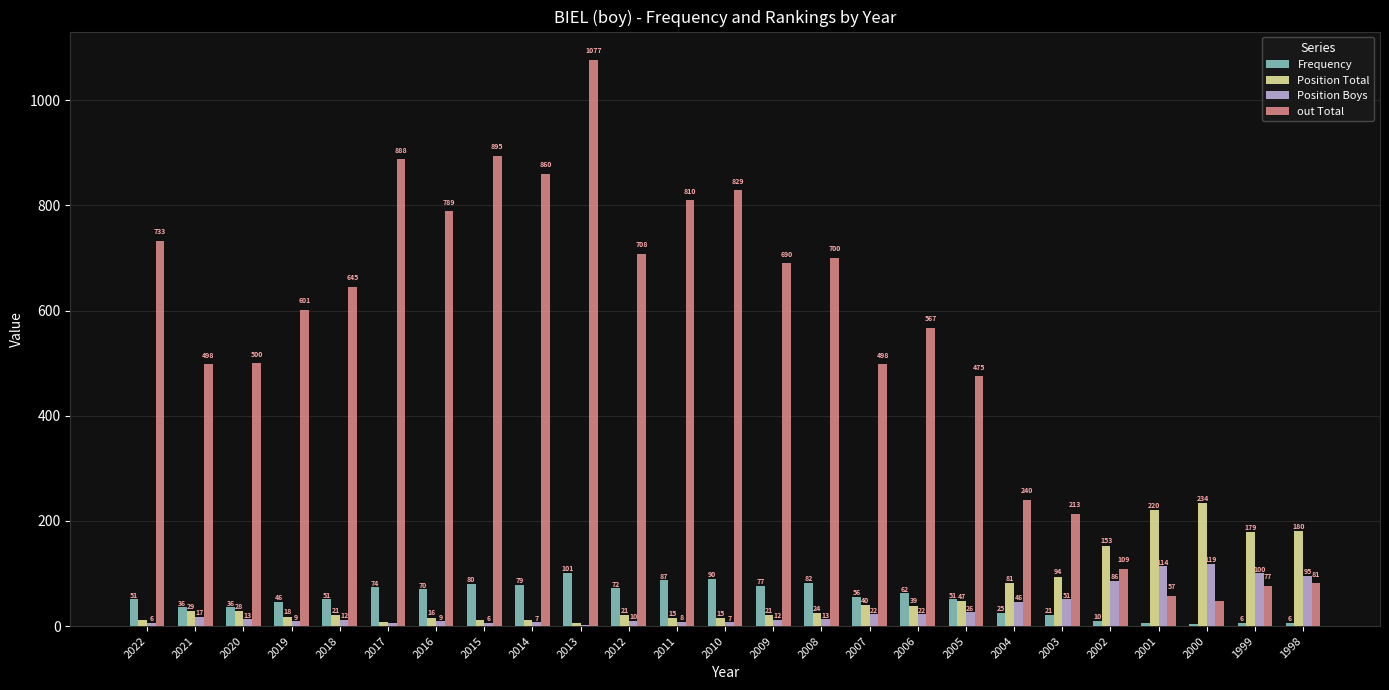

What is the sum of the Frequency values at 2022 and 2014?

130